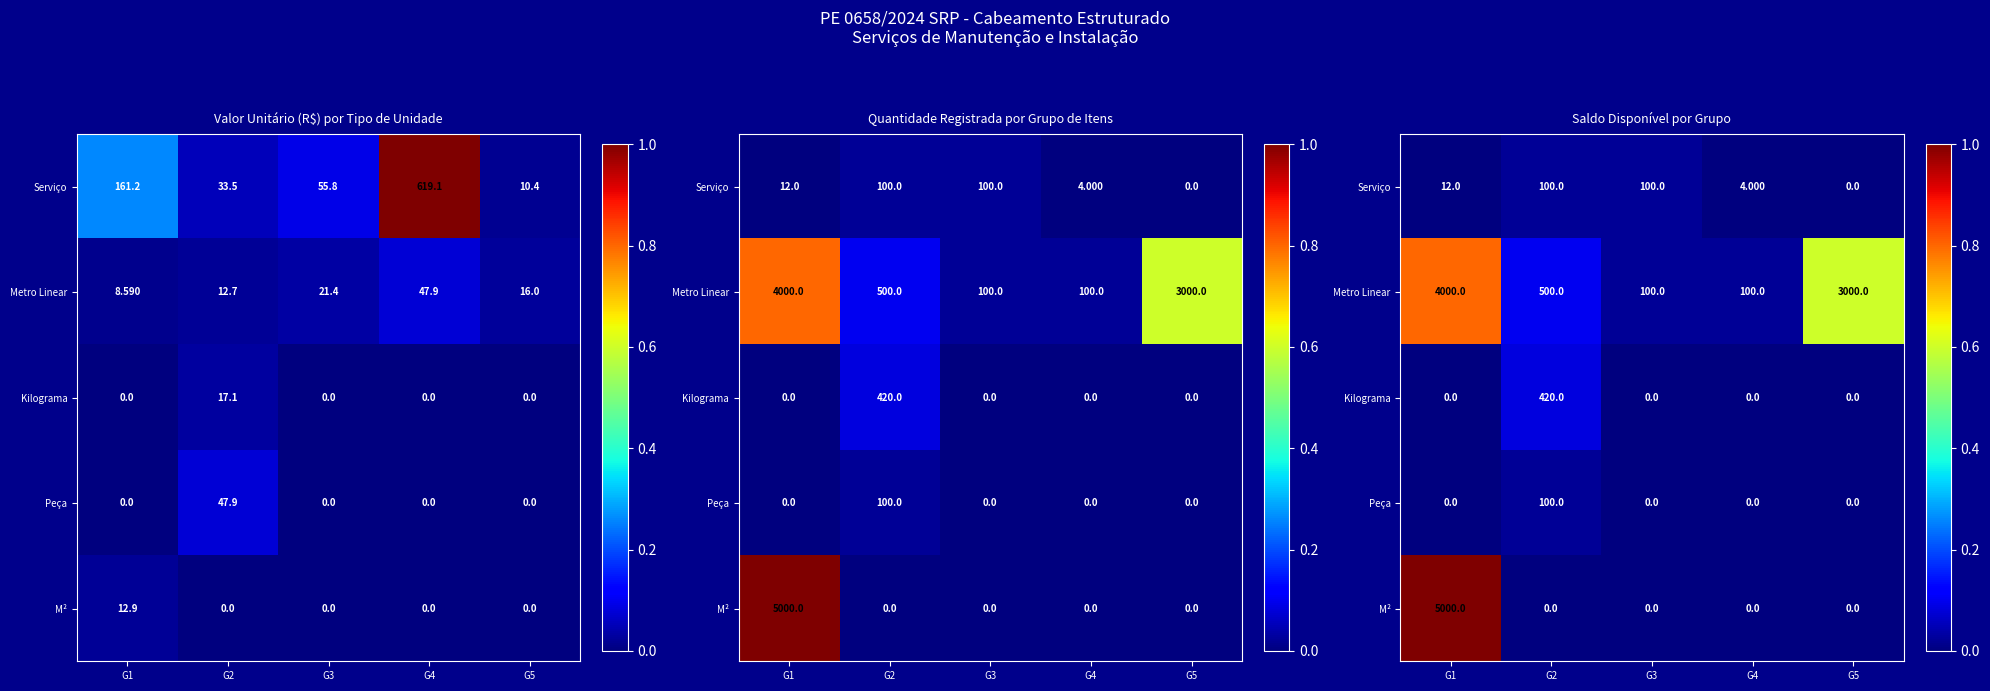

List the labels in order of M² value, largest first.

G1, G2, G3, G4, G5